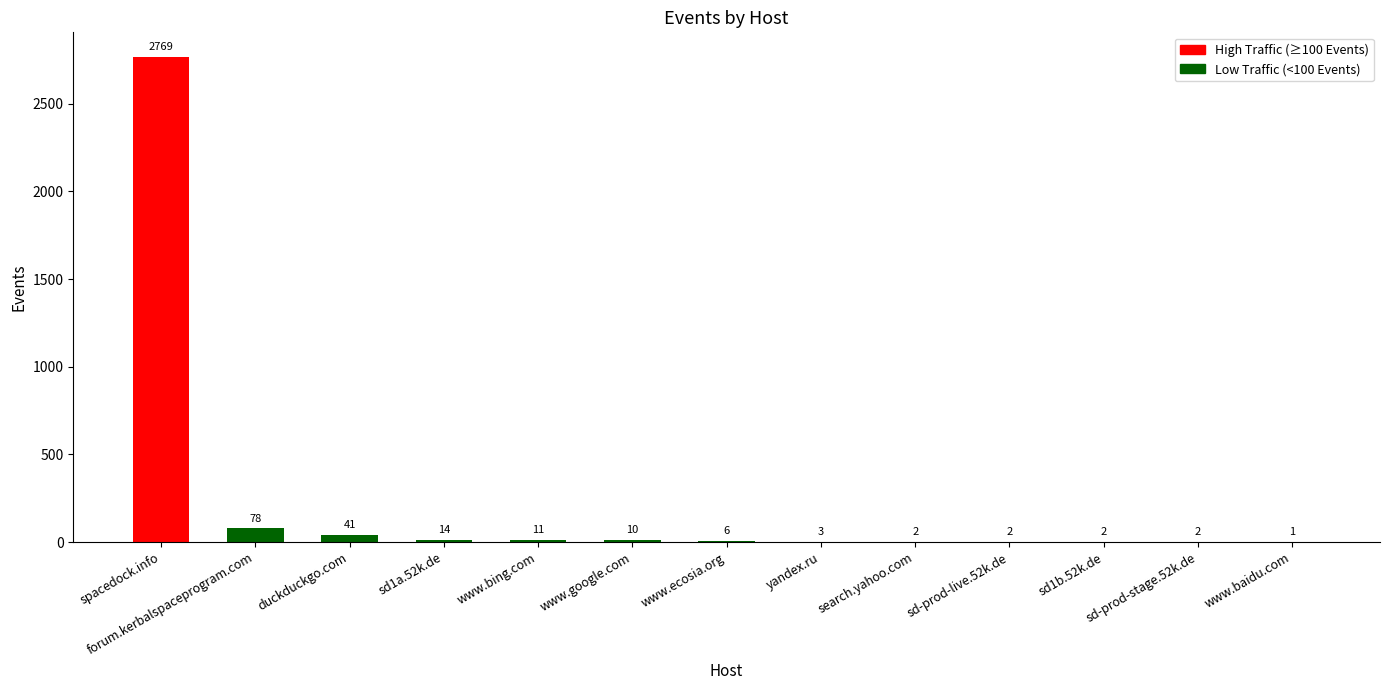

Where does the data first go above 6?

spacedock.info